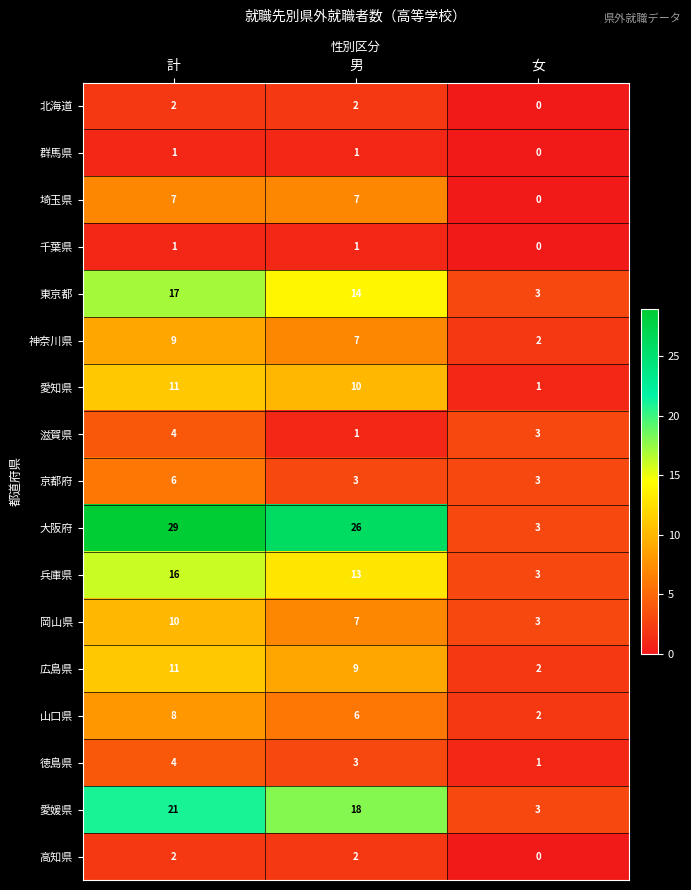

What is the sum of all 埼玉県 values?

14